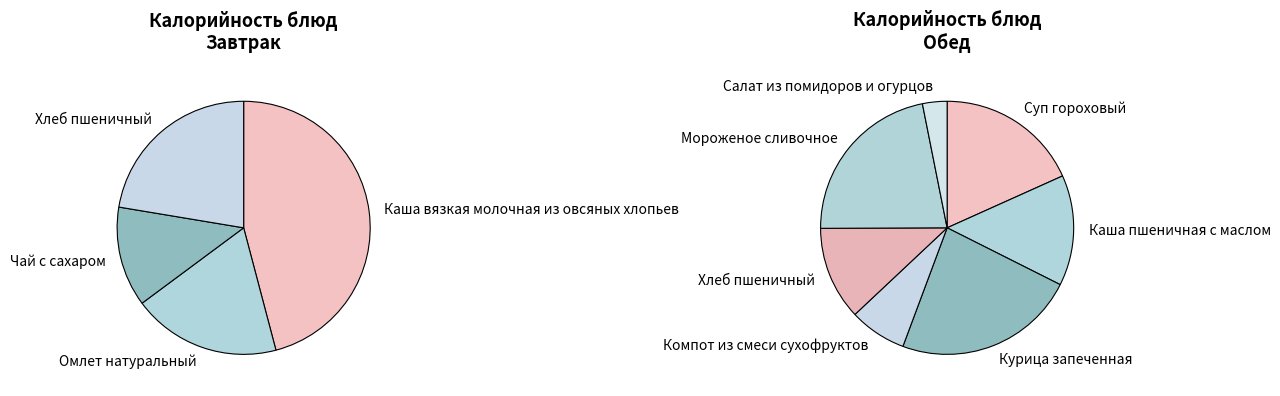

What is the difference between the highest and lowest values at Чай с сахаром?

56